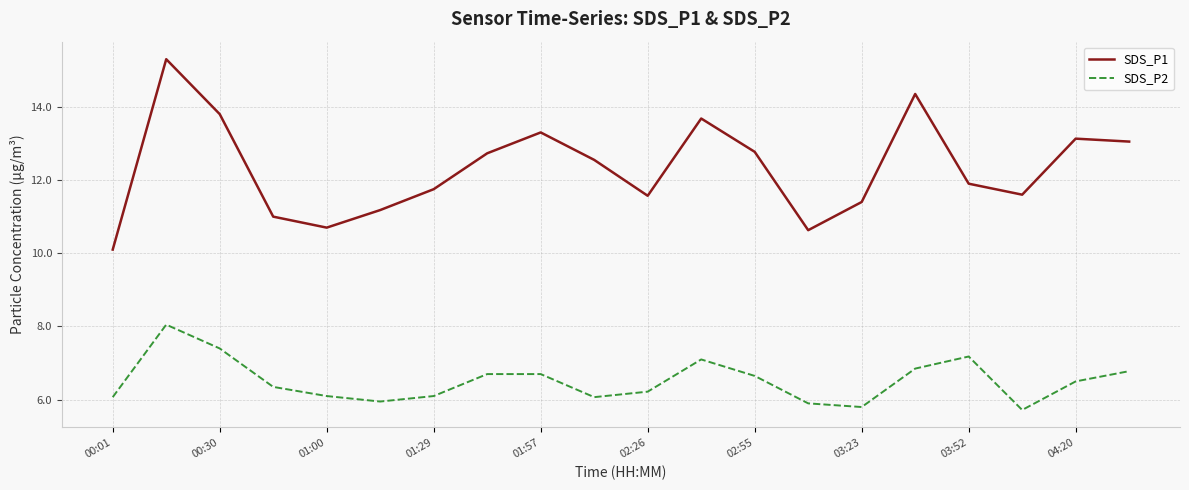

List the series in order of their peak value, lowest first.

SDS_P2, SDS_P1